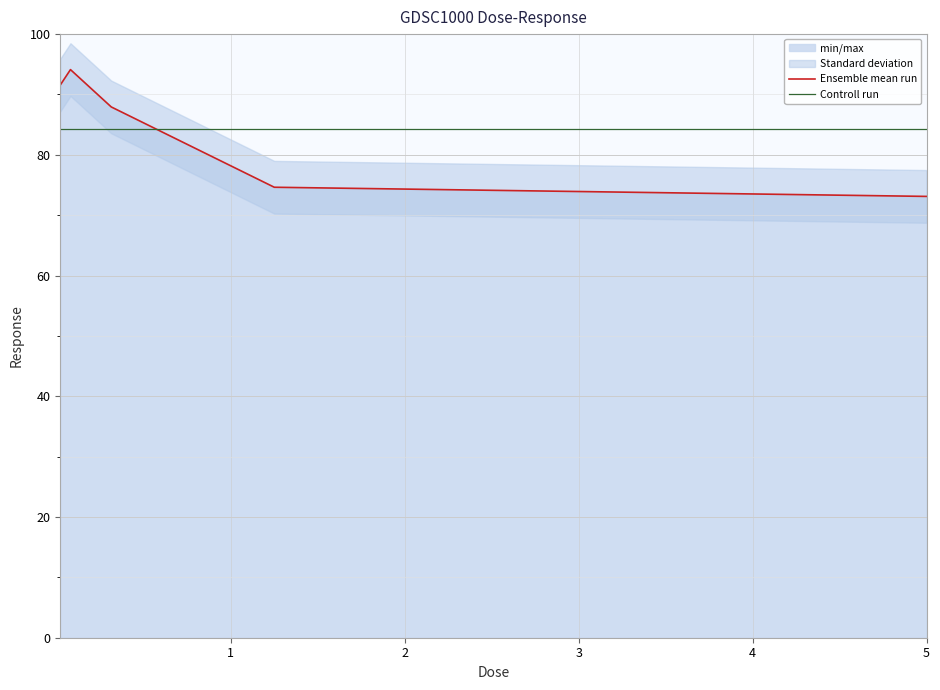

True or false: Controll run and Ensemble mean run intersect in this chart.

True